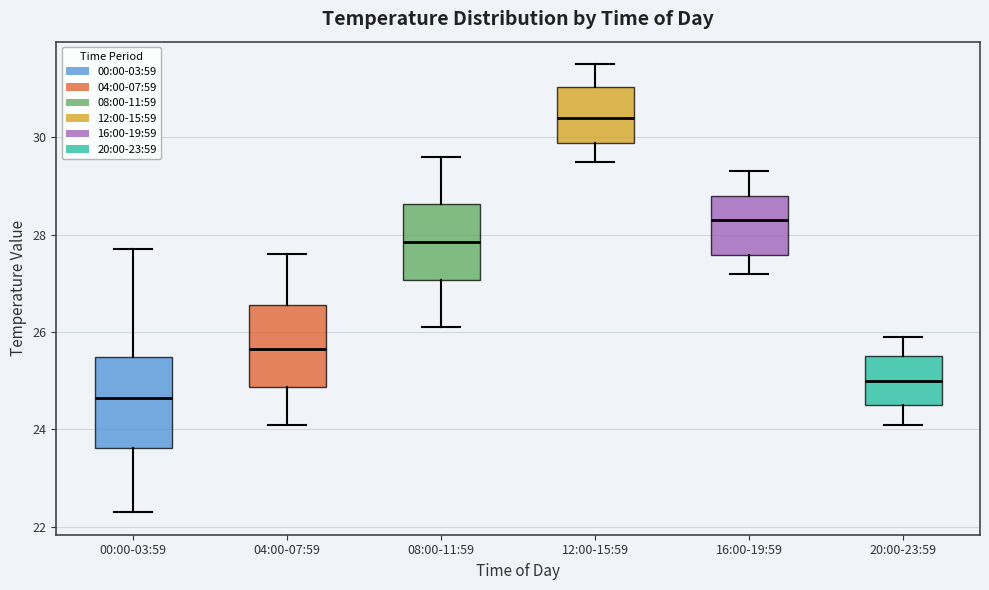

Reading left to right, transcribe this box plot: for each box, give where its median line is, the range the box spans, and where its two whiskers end, as read against the y-axis. The values are not printed on the chart, so give them approximately, as read against the axis.

00:00-03:59: median 24.6, box 23.6 to 25.4, whiskers 22.4 to 27.8
04:00-07:59: median 25.6, box 24.8 to 26.6, whiskers 24.2 to 27.6
08:00-11:59: median 27.8, box 27.0 to 28.6, whiskers 26.2 to 29.6
12:00-15:59: median 30.4, box 29.8 to 31.0, whiskers 29.6 to 31.6
16:00-19:59: median 28.4, box 27.6 to 28.8, whiskers 27.2 to 29.4
20:00-23:59: median 25.0, box 24.6 to 25.6, whiskers 24.2 to 26.0